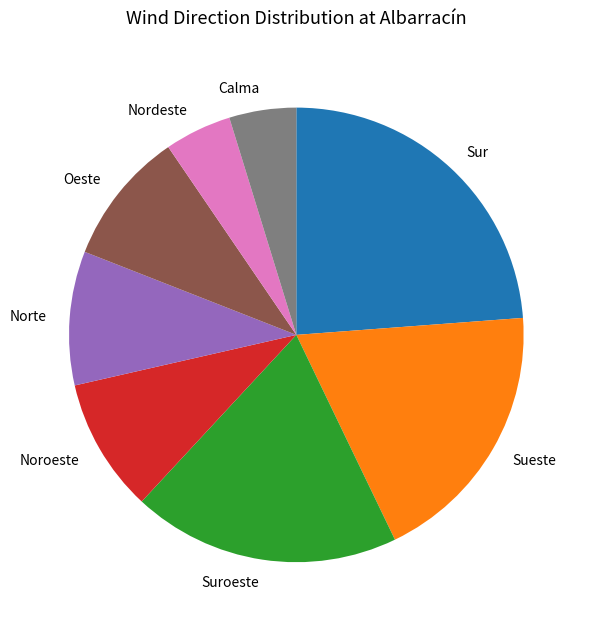

Which category has the biggest portion of the pie?

Sur